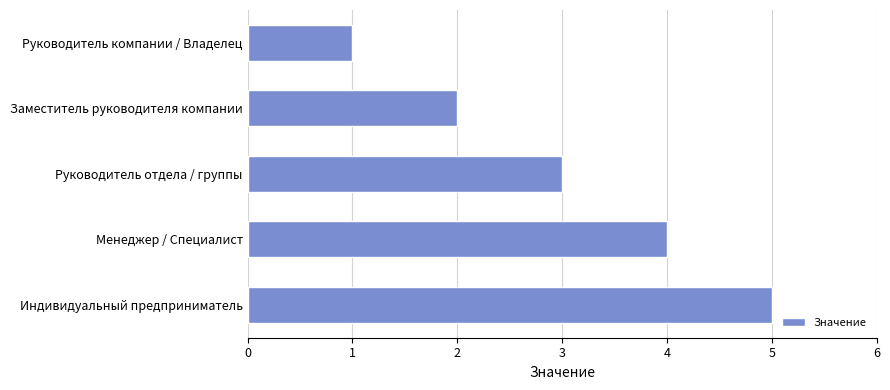

What is the difference between the second highest and minimum values?

3